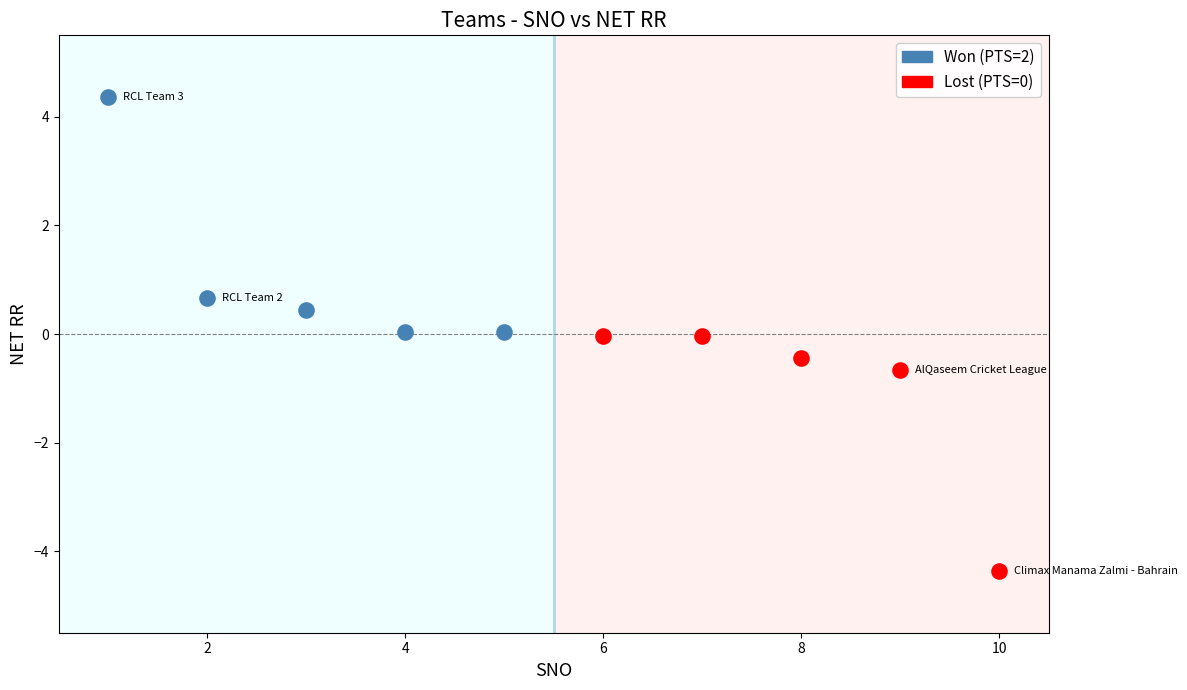

Which series reaches the maximum Y coordinate?

Won (PTS=2)